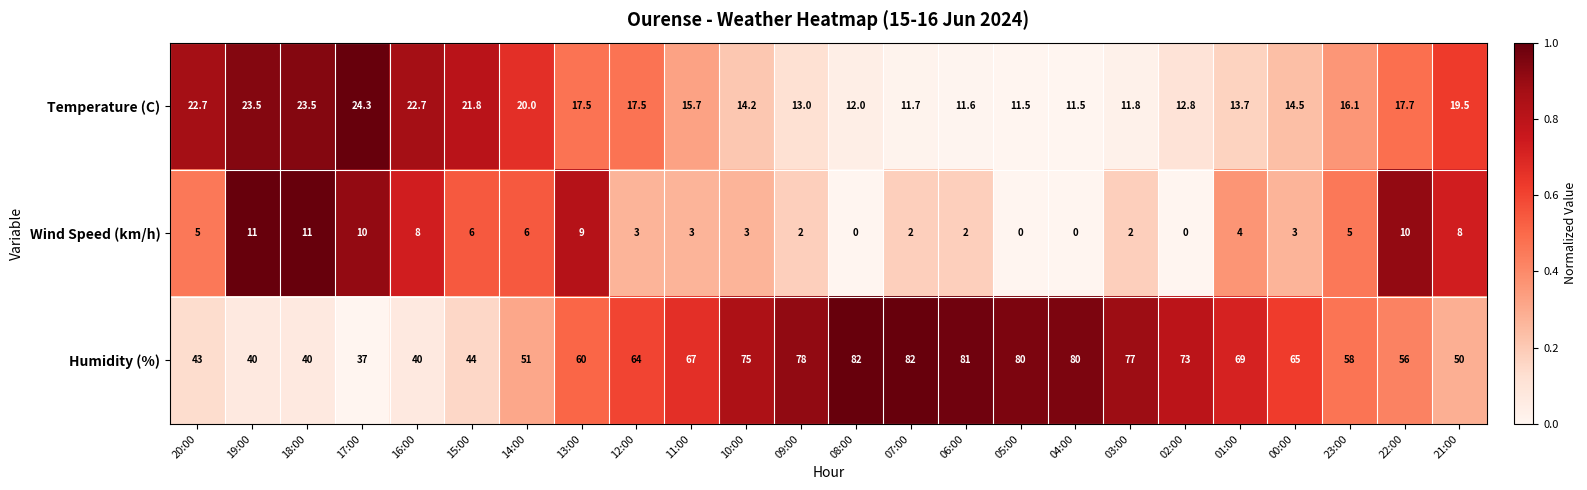

Is it true that Humidity (%) equals 51.0 at 14:00?

True